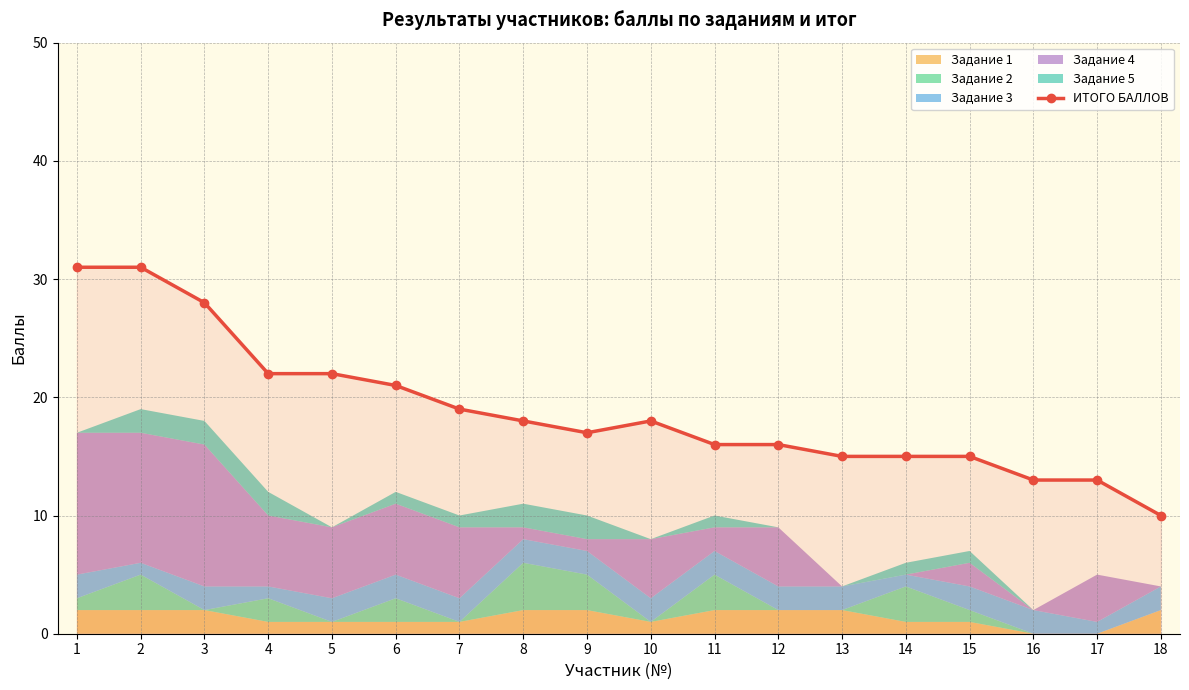

Where is the first local maximum?

10